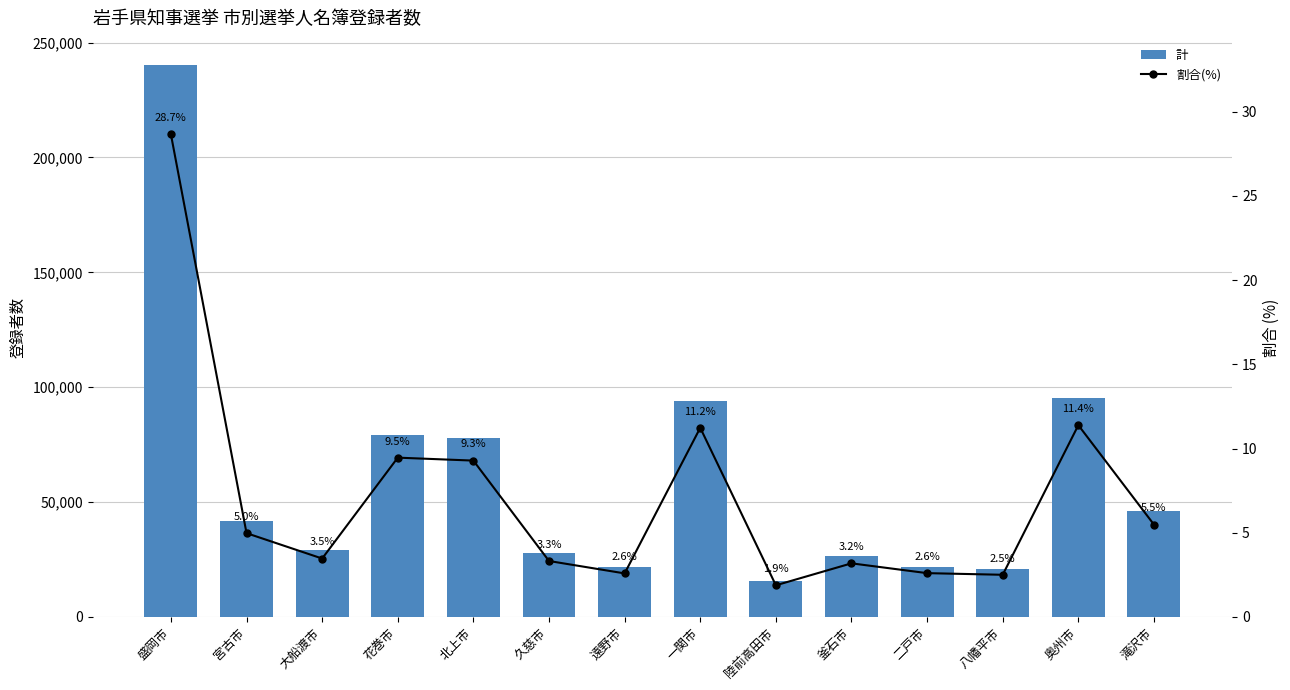

How many data points in 割合(%) are less than 4?

7